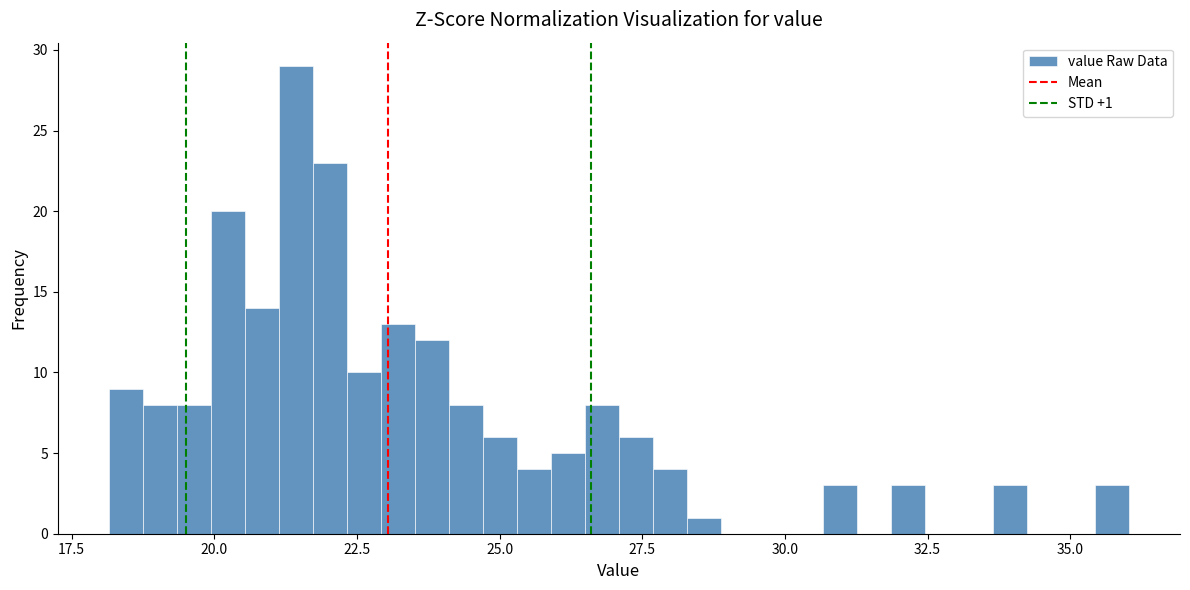

Around what value on the x-axis is the tallest bar? Give the approximate position of its centre, as read against the axis.

21.5